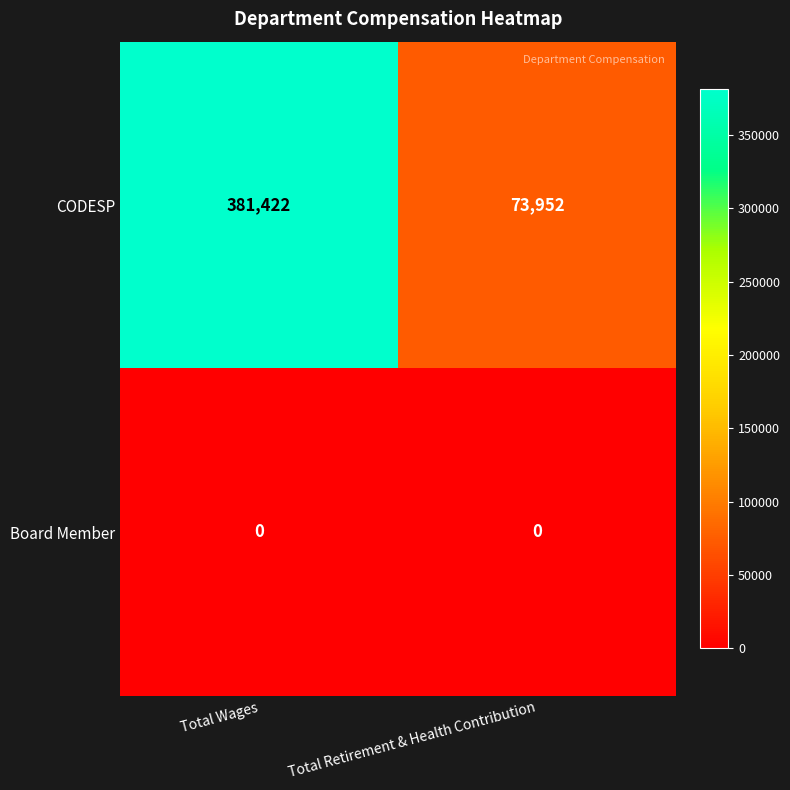

Reading left to right, extract all data points from this chart.

CODESP: Total Wages=381422	Total Retirement & Health Contribution=73952
Board Member: Total Wages=0	Total Retirement & Health Contribution=0